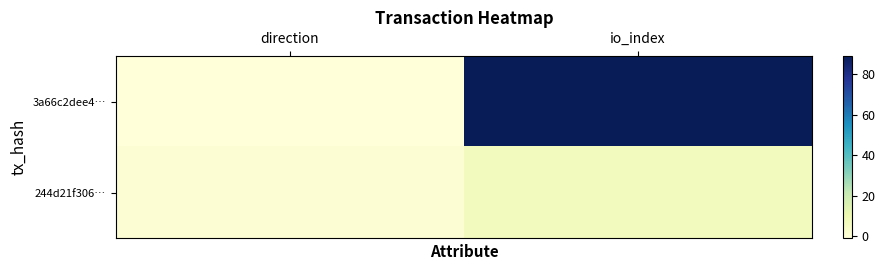

Which series has the largest total across all categories?

3a66c2dee4…